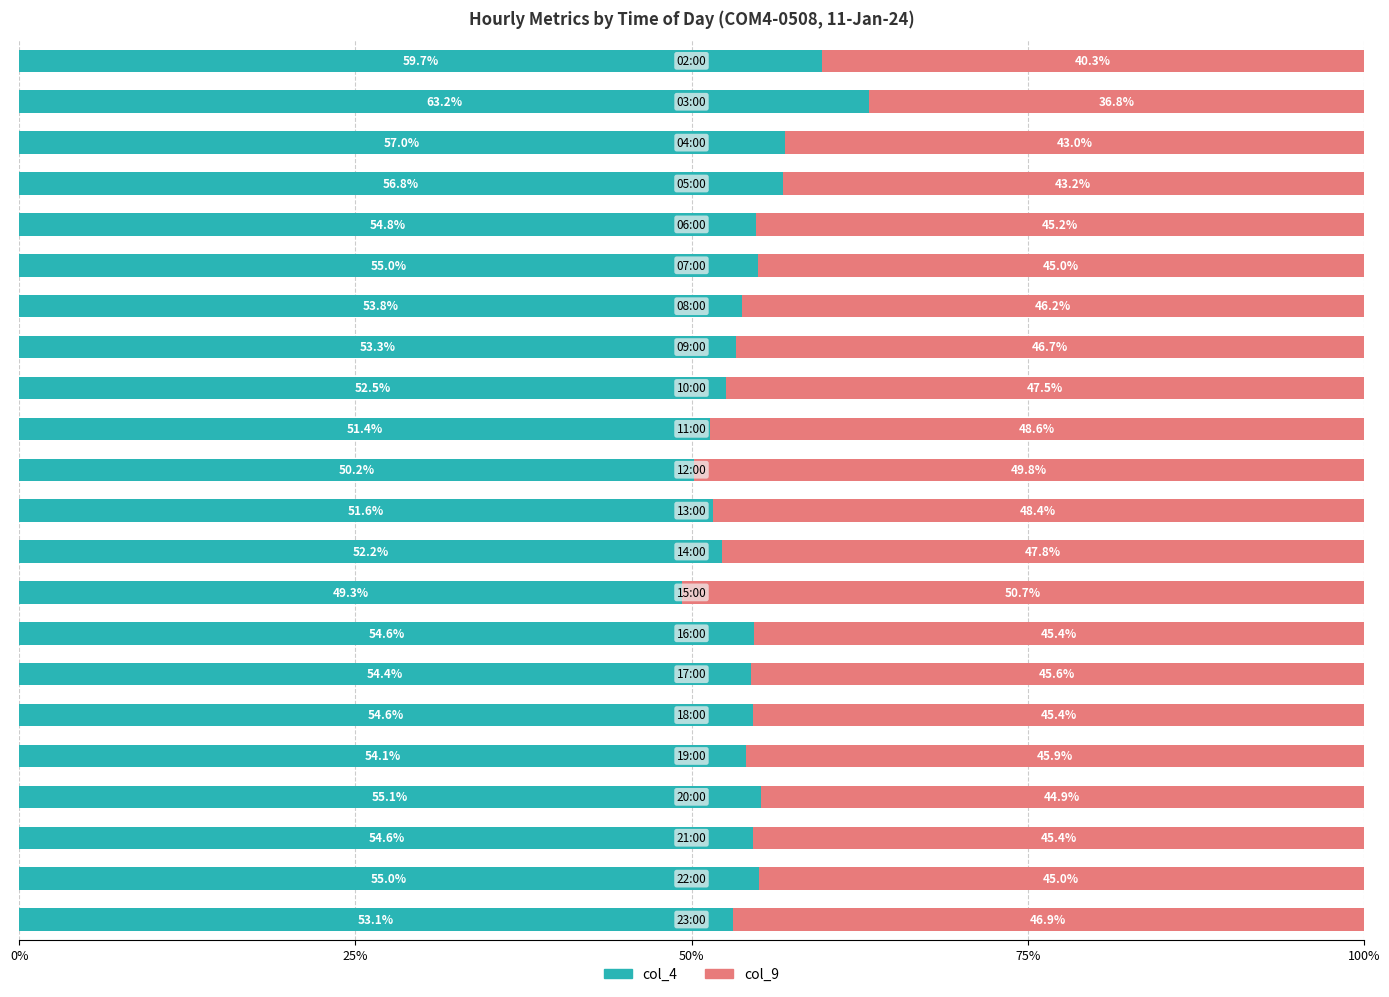

What is the difference between the maximum and minimum values in the col_4 series?

13.9